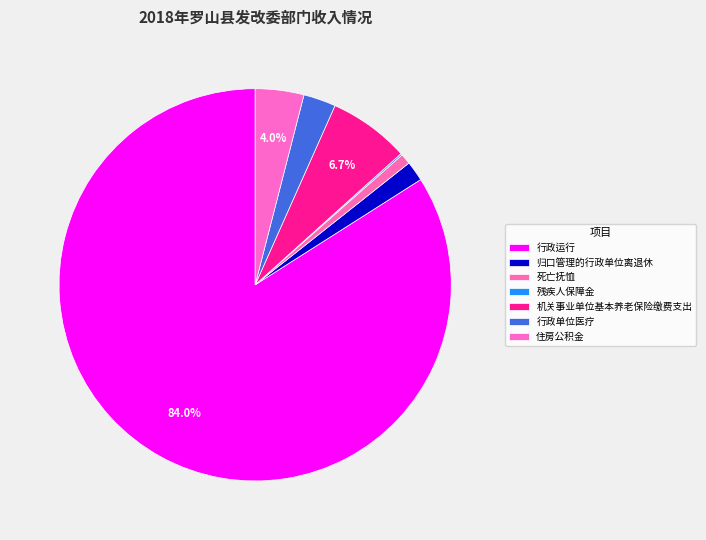

Is the sum of 死亡抚恤 and 行政运行 greater than half?

Yes